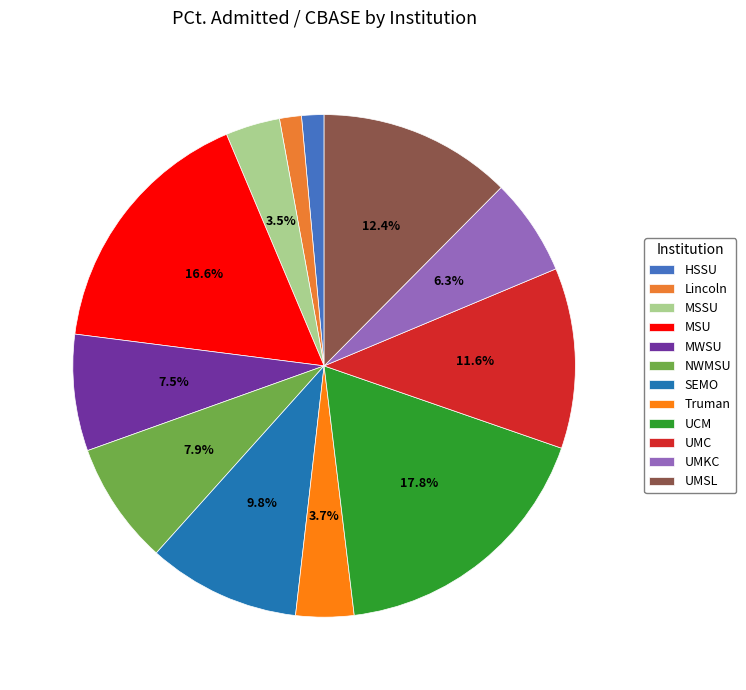

Is it true that UMSL is 23% of the pie?

False